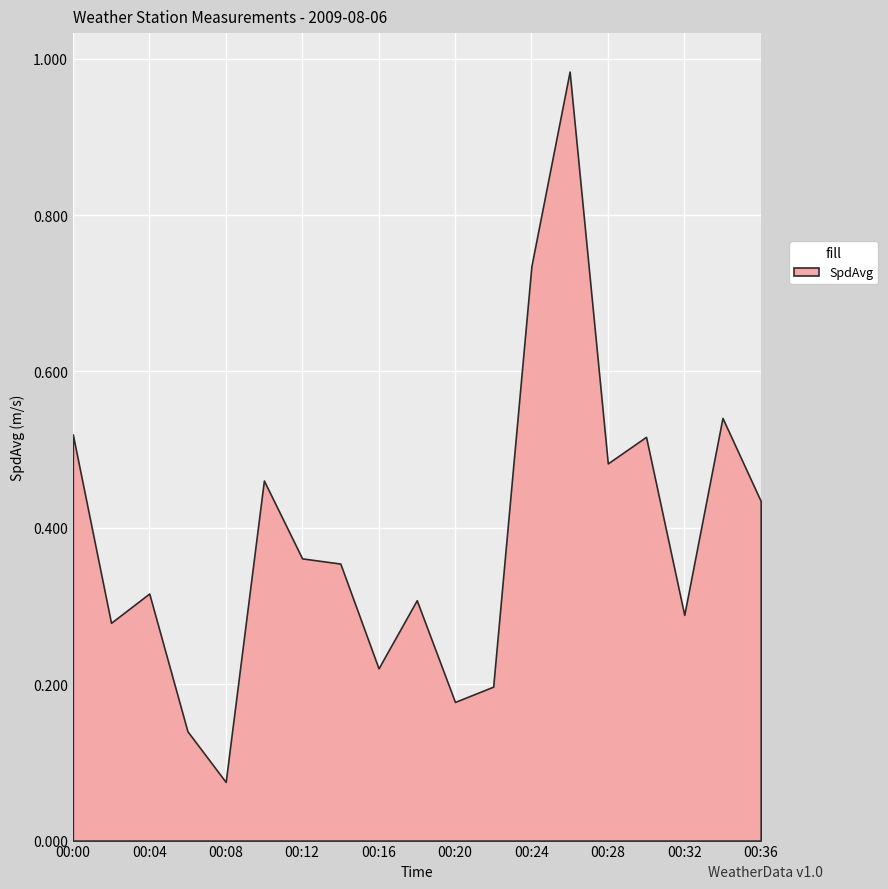

What is the difference between the maximum and minimum values?

0.9